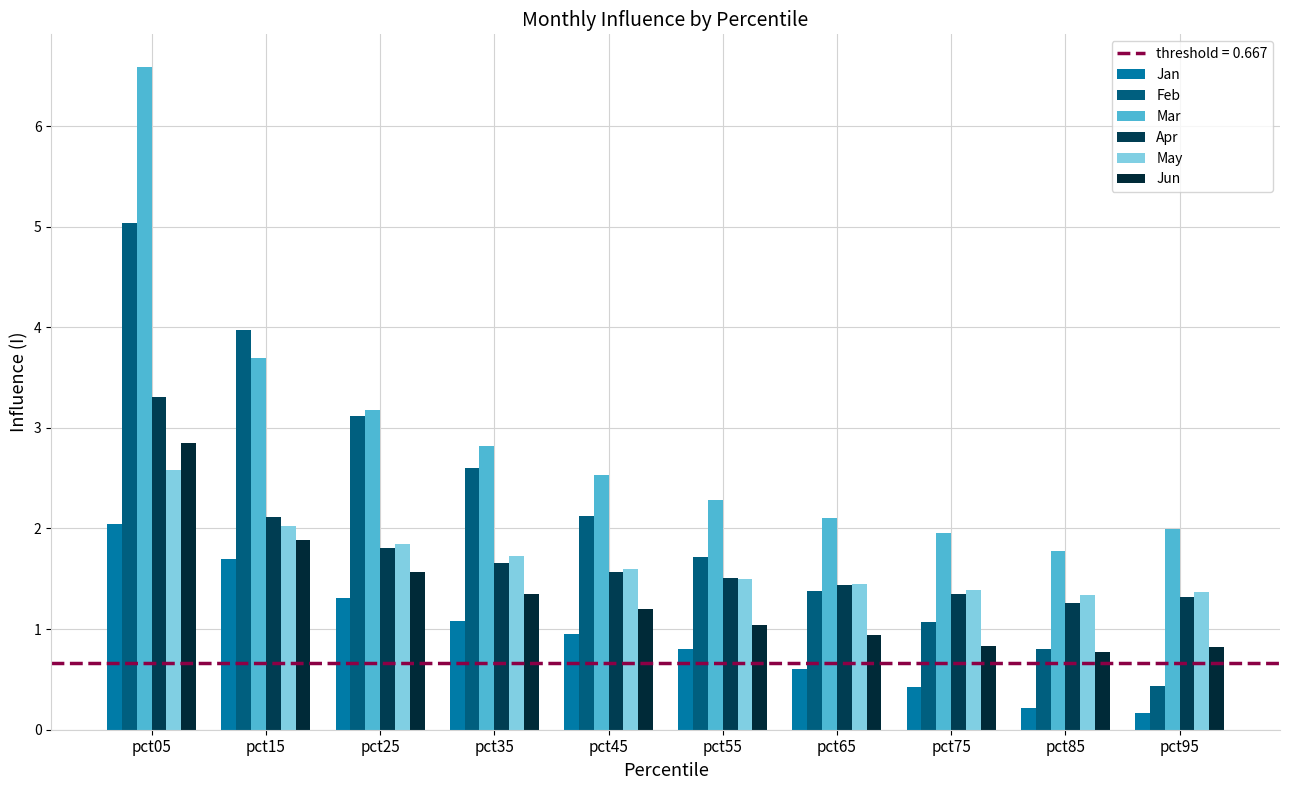

Which series changed the most between pct35 and pct45?

Feb